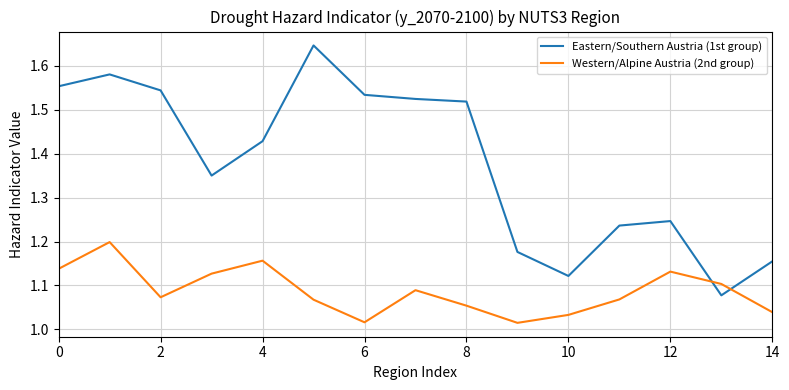

List the series in order of their overall mean, lowest first.

Western/Alpine Austria (2nd group), Eastern/Southern Austria (1st group)